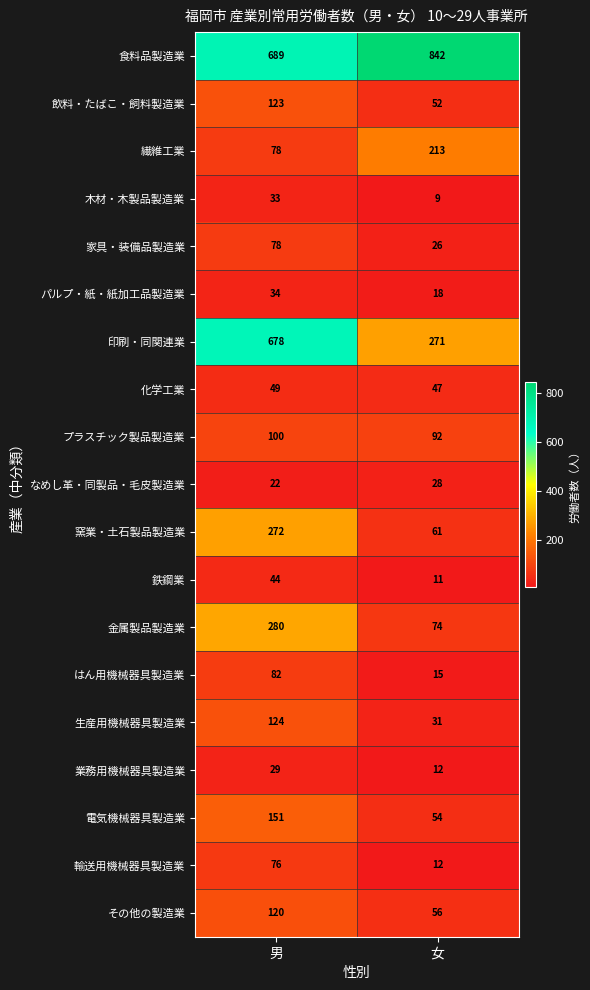

What is the sum of all なめし革・同製品・毛皮製造業 values?

50